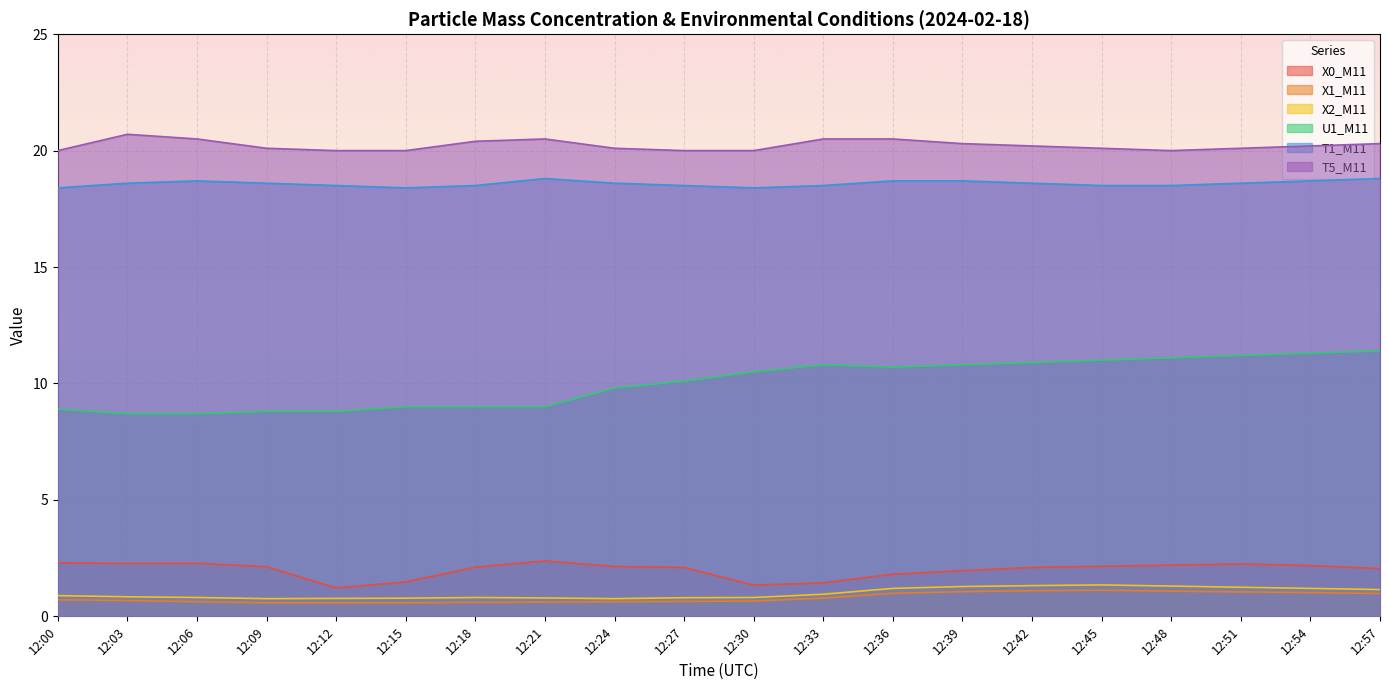

List the series in order of their peak value, lowest first.

X1_M11, X2_M11, X0_M11, U1_M11, T1_M11, T5_M11